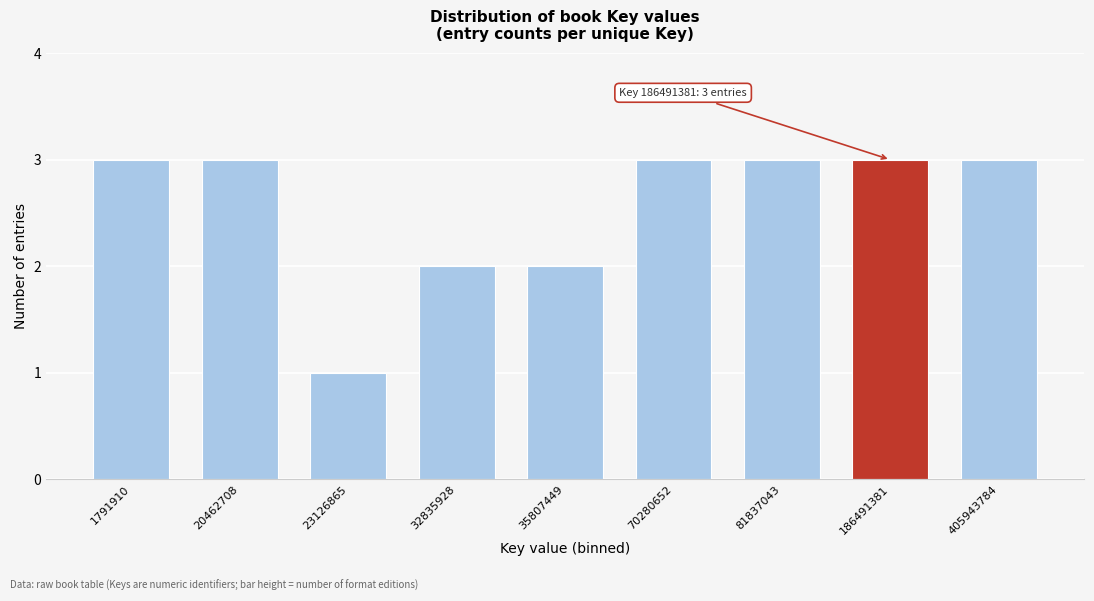

Reading left to right, list all the values displayed in this chart.

3	3	1	2	2	3	3	3	3